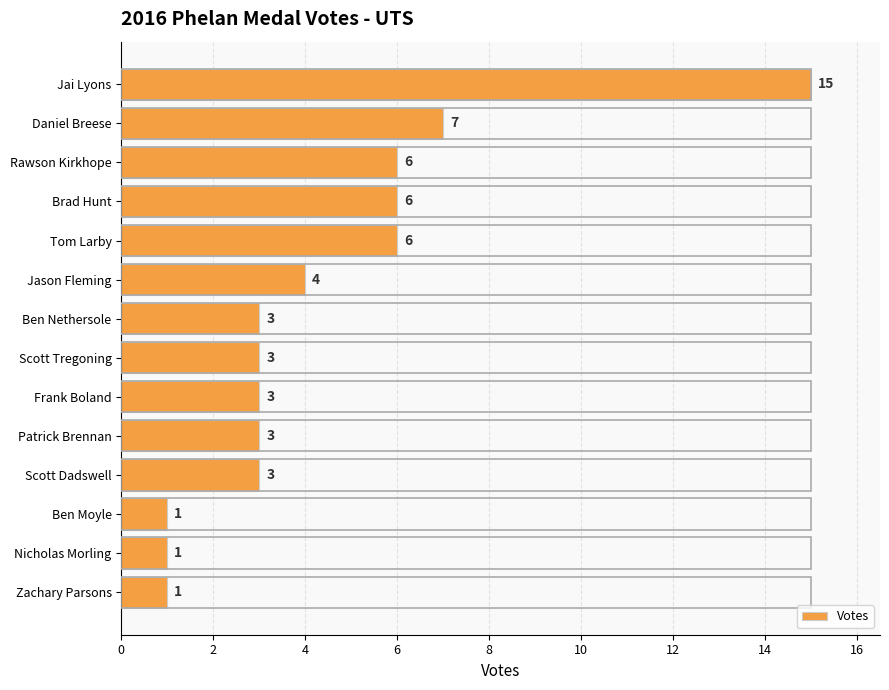

What position from the bottom is Ben Moyle?

3